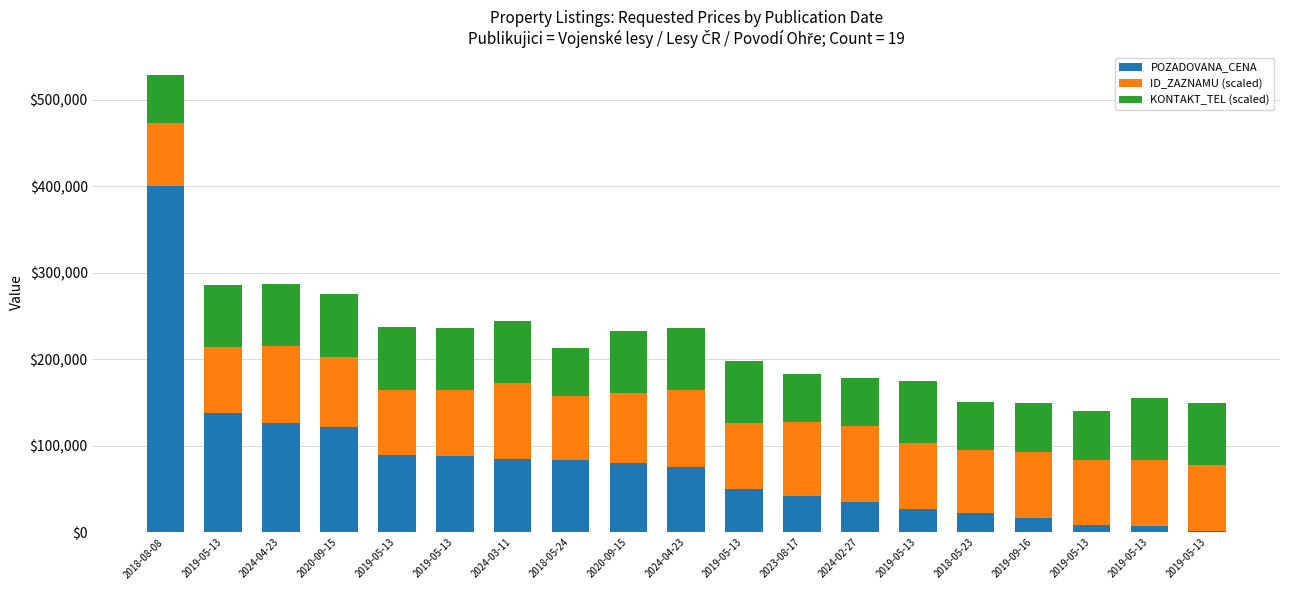

Count the number of categories in the chart.

19